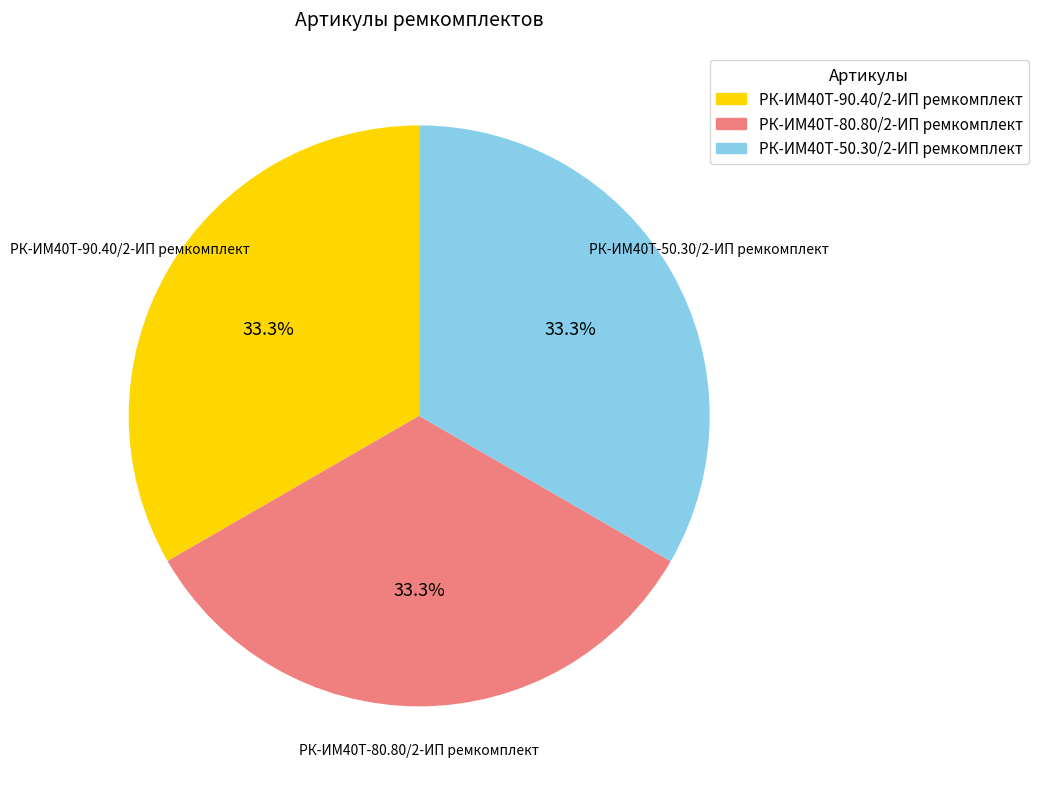

To the nearest percent, what is the average slice percentage?

33%